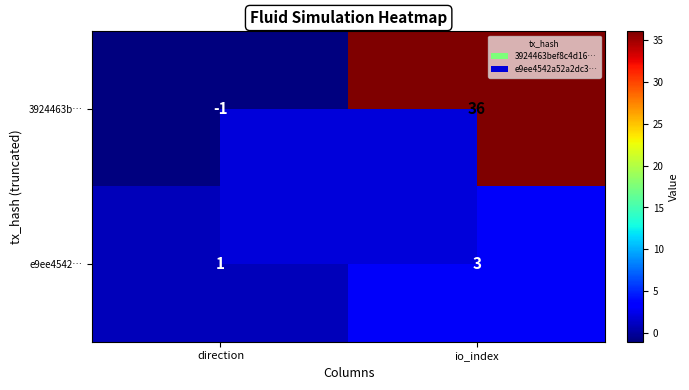

Which series changed the most between direction and io_index?

3924463b…